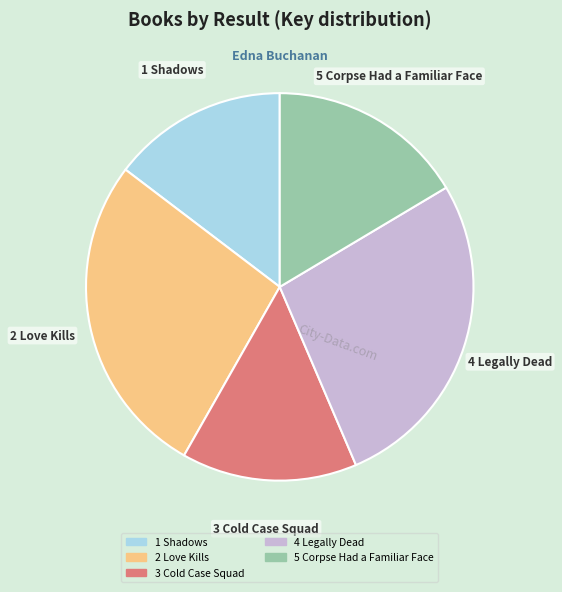

How many segments does this pie chart have?

5